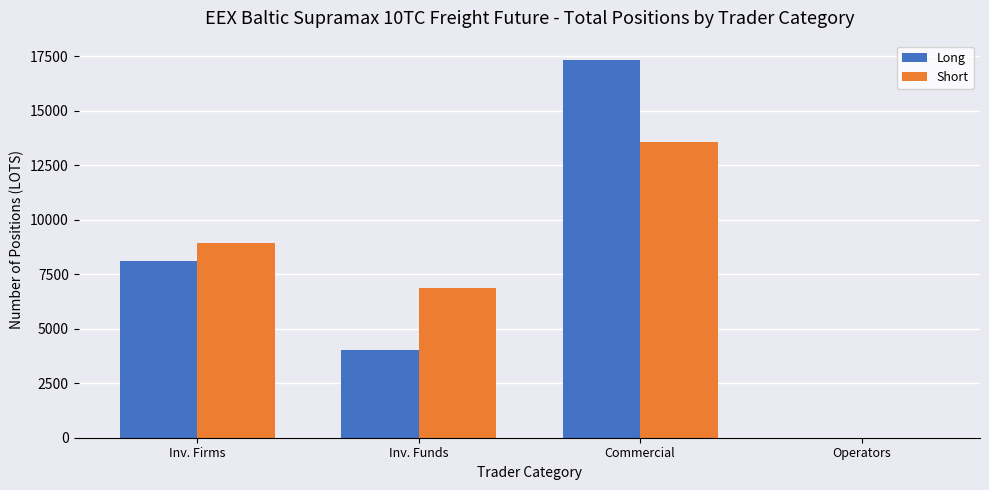

What is the sum of all Short values?

29353.5